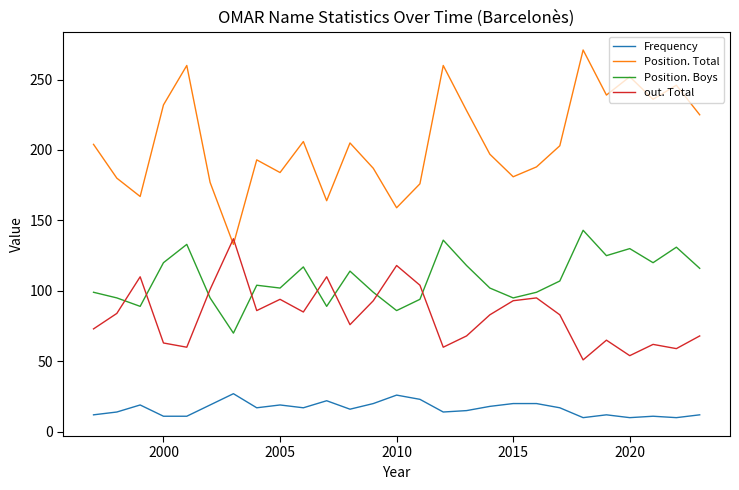

What is the minimum value for Position. Boys?

70